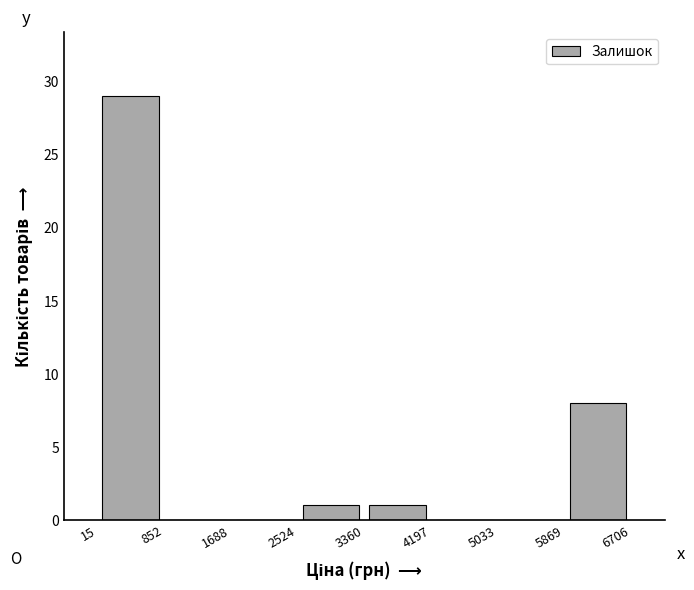

Reading left to right, transcribe this chart: for each bar, give the range it covers on the x-axis and its height. The values are not printed on the chart, so give them approximately, as read against the axis.

15 to 852: 29
852 to 1688: 0
1688 to 2524: 0
2524 to 3360: 1
3360 to 4197: 1
4197 to 5033: 0
5033 to 5869: 0
5869 to 6706: 8